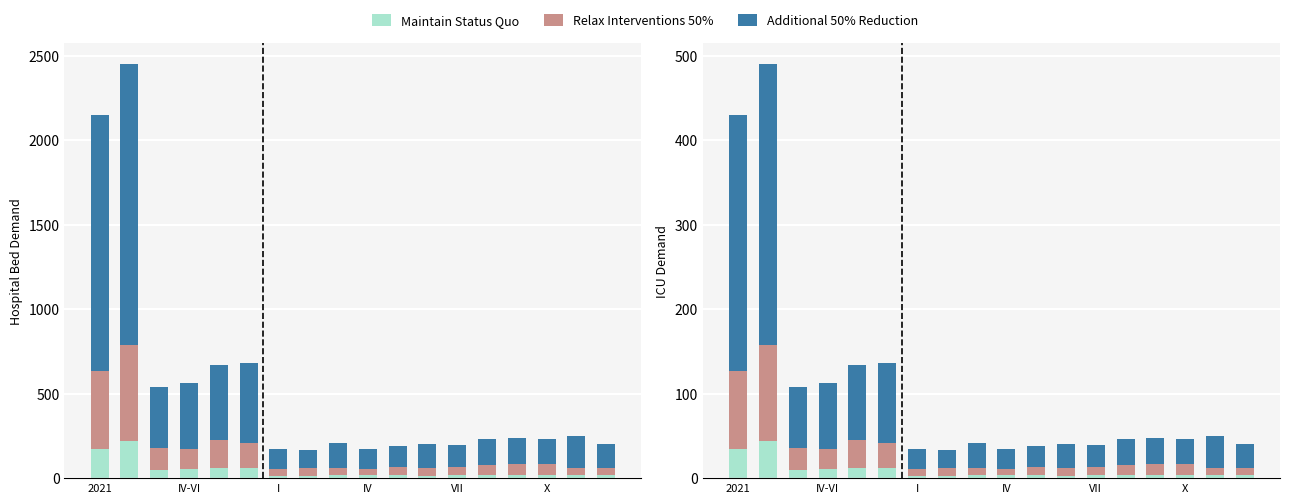

Reading left to right, list all the values displayed in this chart.

Maintain Status Quo: 34.9	43.8	9.5	10.7	11.7	11.9	2.9	2.9	3.8	3.7	3.9	3.1	3.5	4.1	4.1	4.0	3.9	4.0
Relax Interventions 50%: 91.4	113.9	26.5	24.3	34.0	29.1	8.5	9.5	8.4	6.9	8.8	8.6	9.8	11.1	13.1	12.8	8.3	8.0
Additional 50% Reduction: 303.2	332.8	72.5	77.6	87.9	94.8	22.6	21.0	28.9	24.3	24.7	28.6	26.3	30.8	30.8	29.6	37.2	28.0